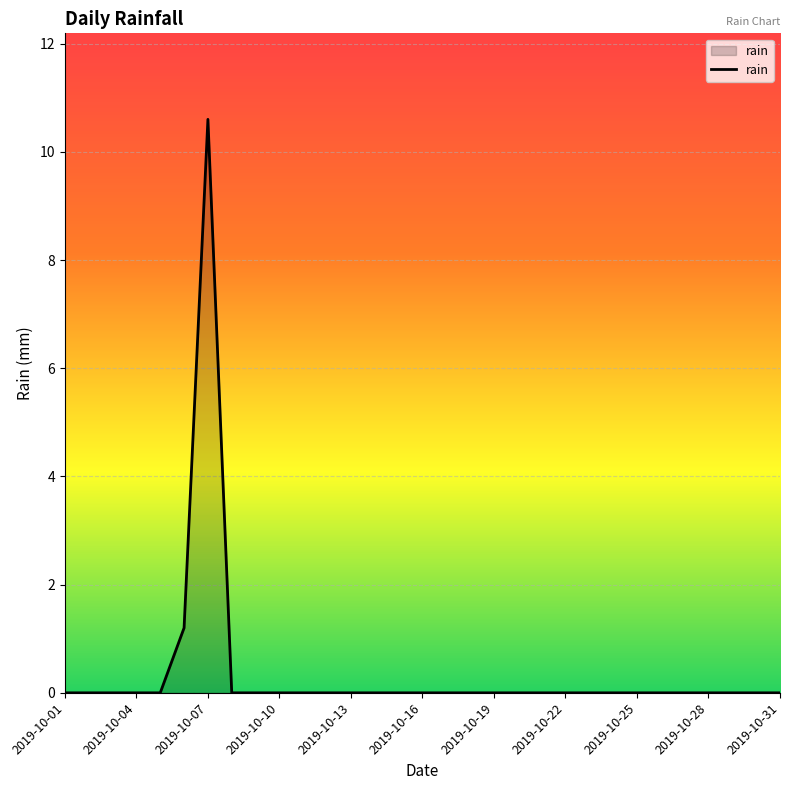

What is the difference between the maximum and minimum values?

10.6